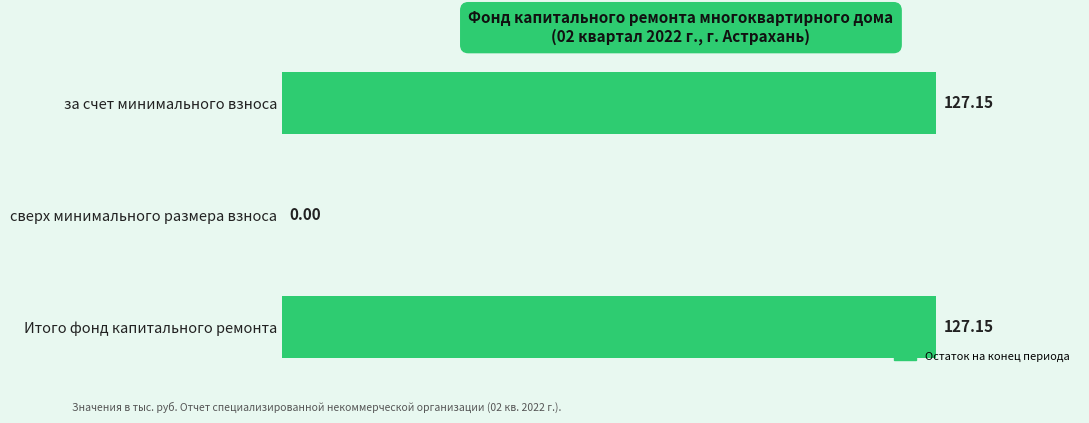

Where is the data nearest to the value 63?

сверх минимального размера взноса